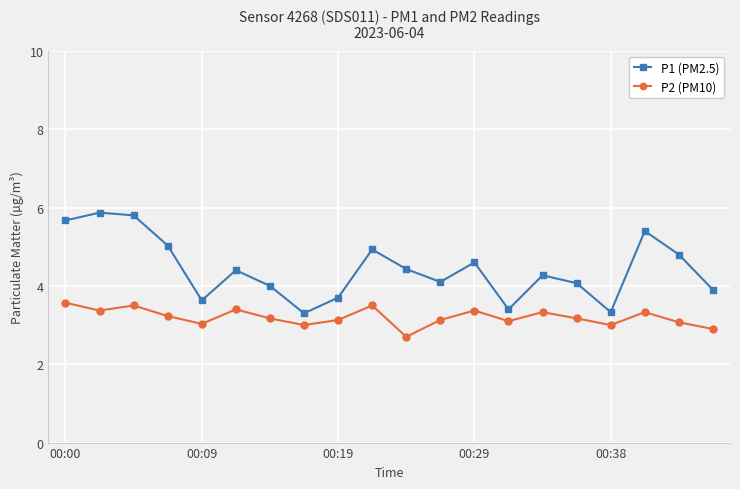

What is the highest value of the P2 (PM10) series?

3.6